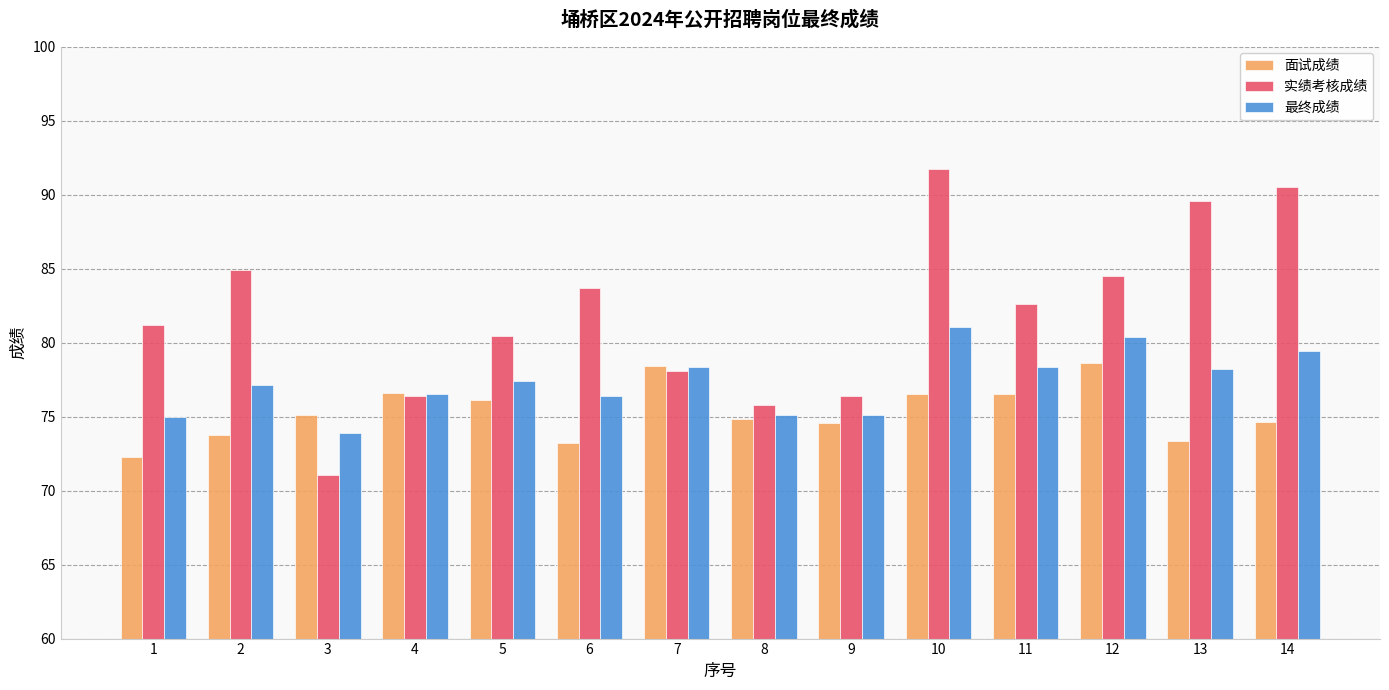

Rank the series by their maximum value, from lowest to highest.

面试成绩, 最终成绩, 实绩考核成绩